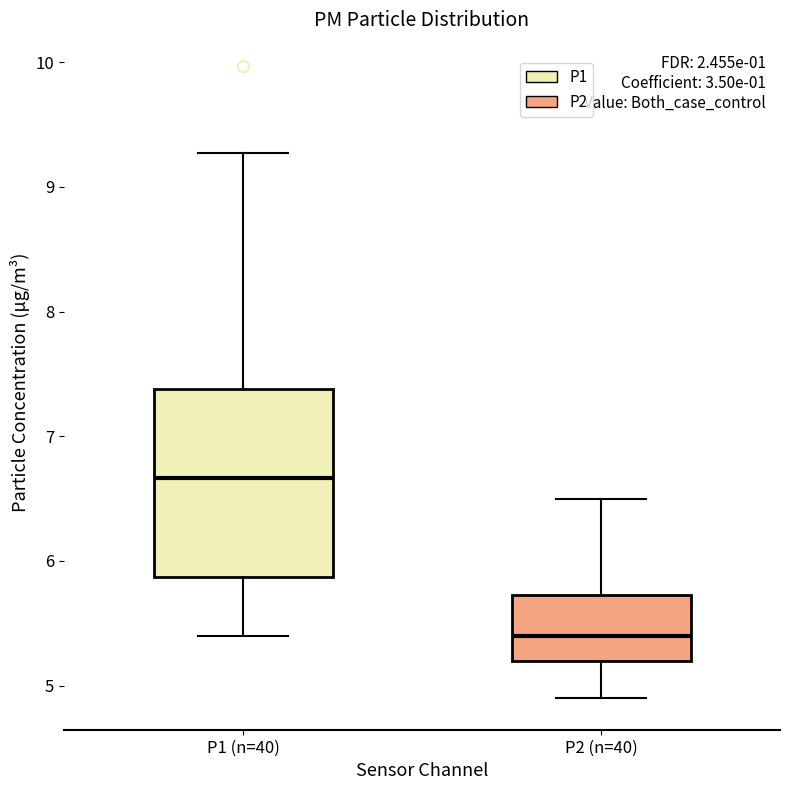

Which box's median line is the highest?

P1 (n=40)